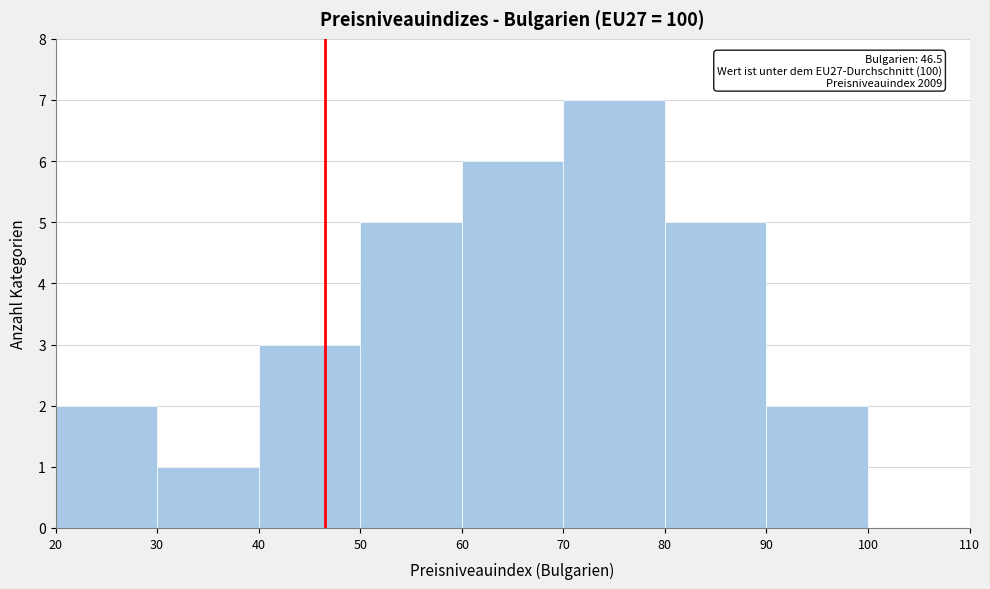

Which range on the x-axis has the tallest bar?

70 to 80